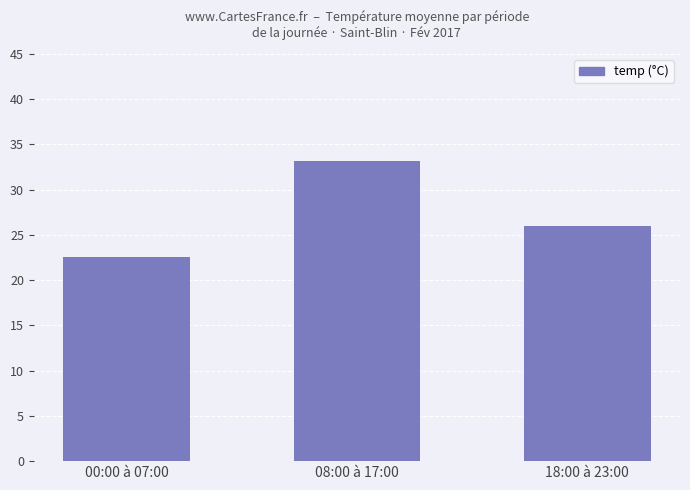

List the labels in order of value, smallest first.

00:00 à 07:00, 18:00 à 23:00, 08:00 à 17:00